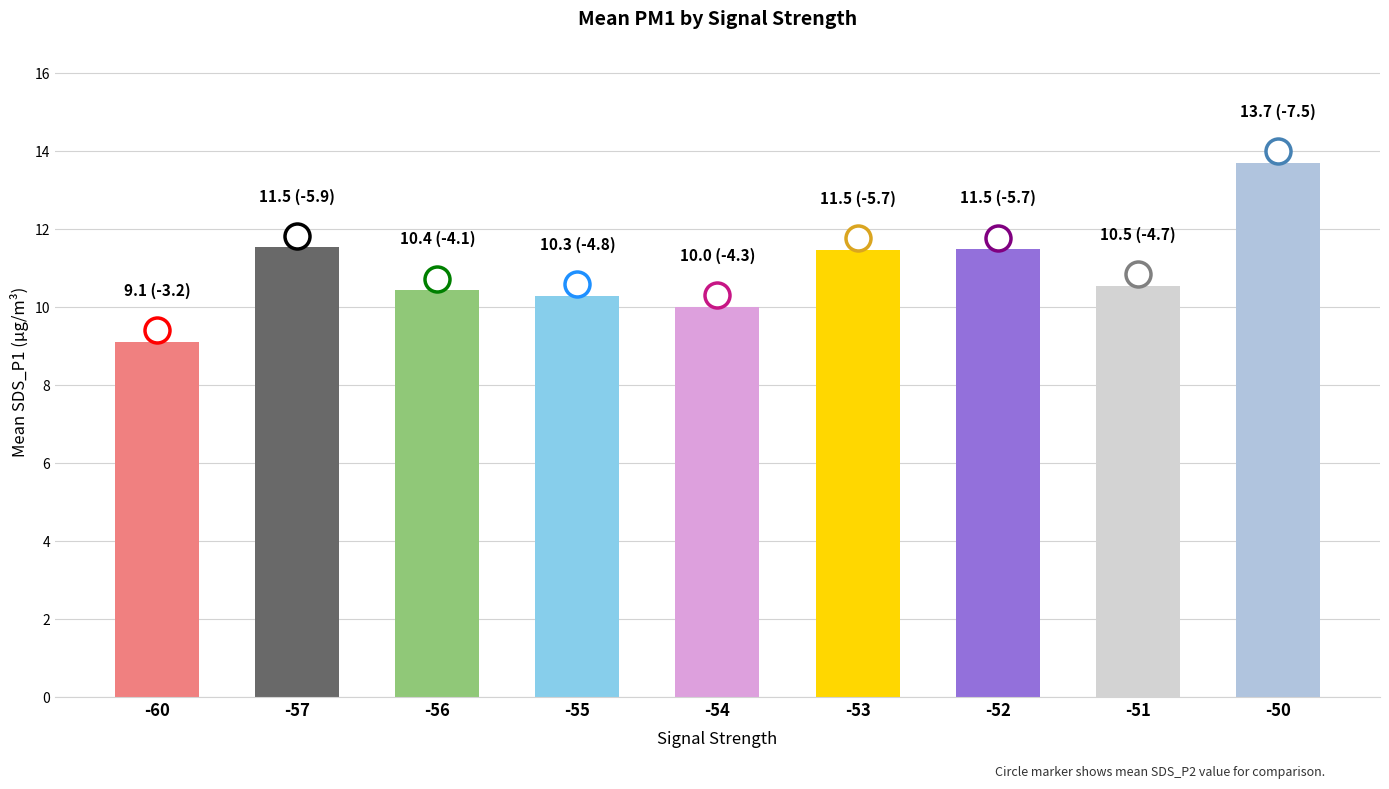

Count the number of categories in the chart.

9